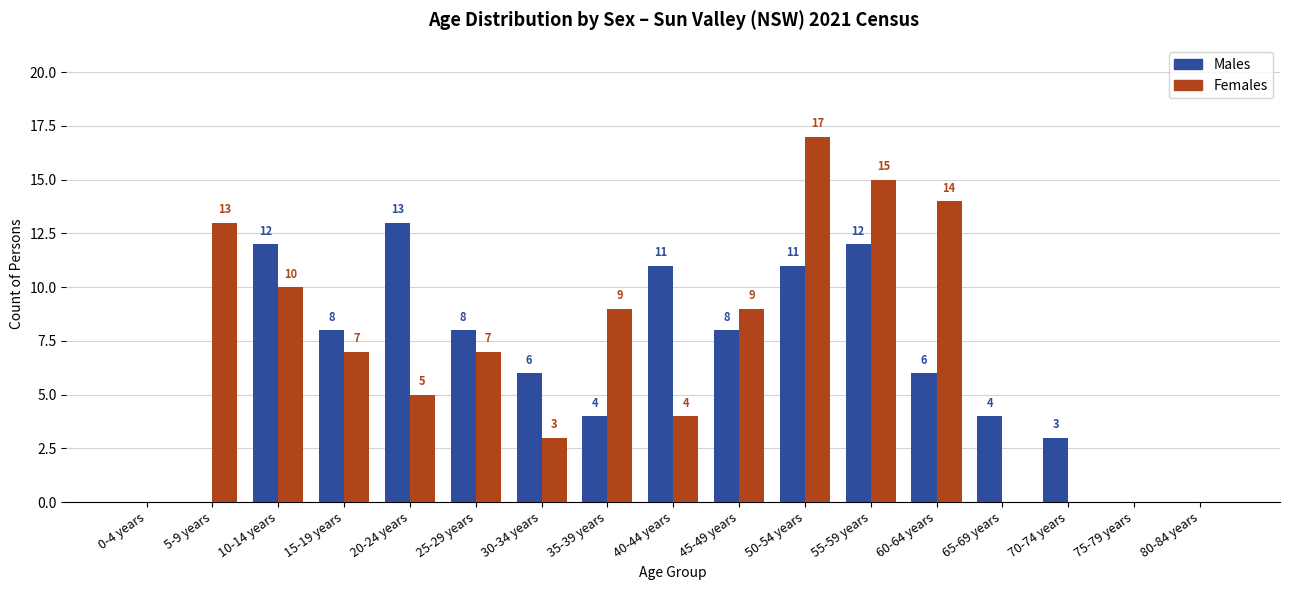

At which category is the sum across all series the highest?

50-54 years